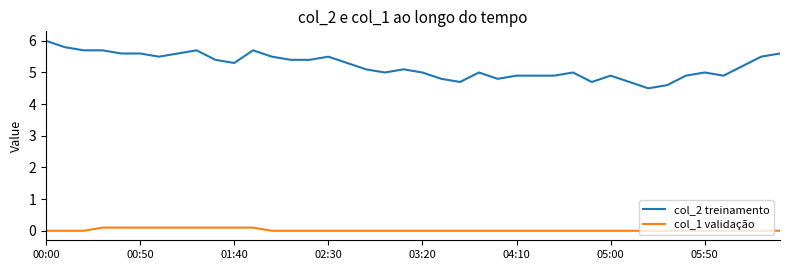

What is the difference between the maximum and minimum values in the col_2 treinamento series?

1.5